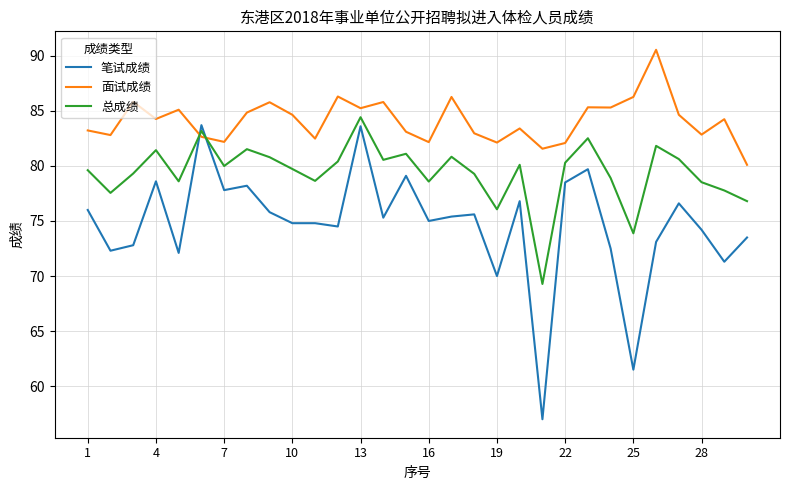

Which series has the largest total across all categories?

面试成绩